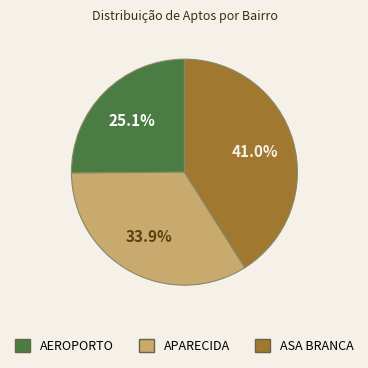

To the nearest percent, what is the difference between the ASA BRANCA and AEROPORTO slice percentages?

16%